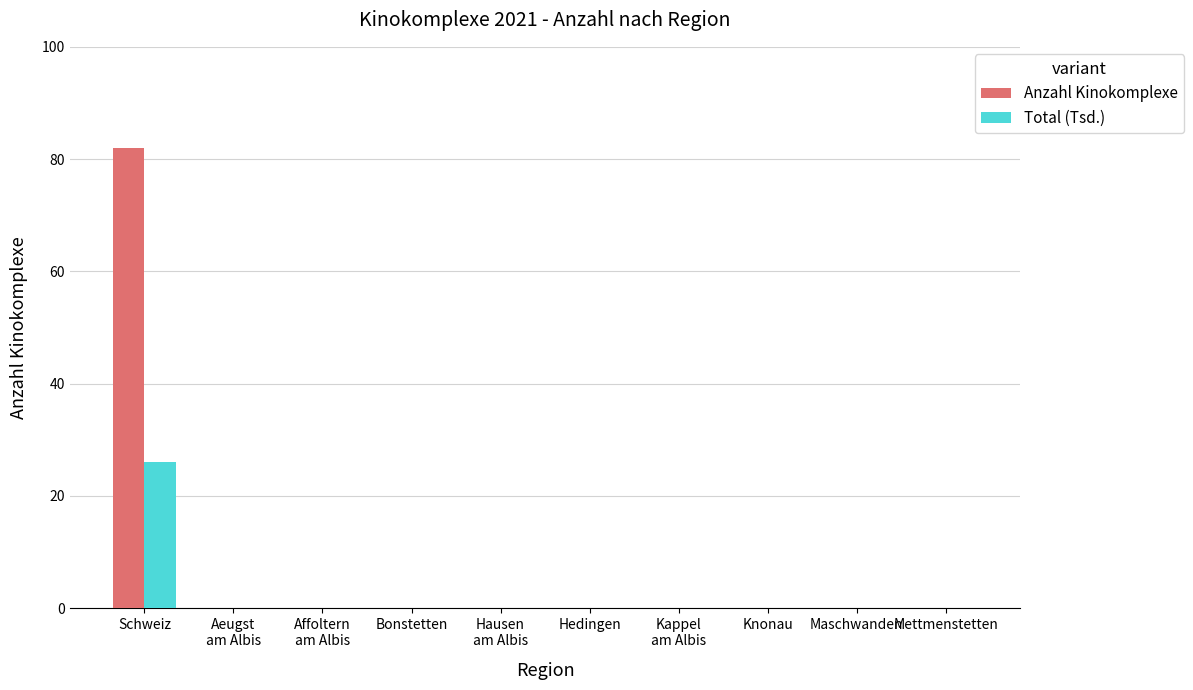

Is it true that Anzahl Kinokomplexe equals 0.0 at Hedingen?

True